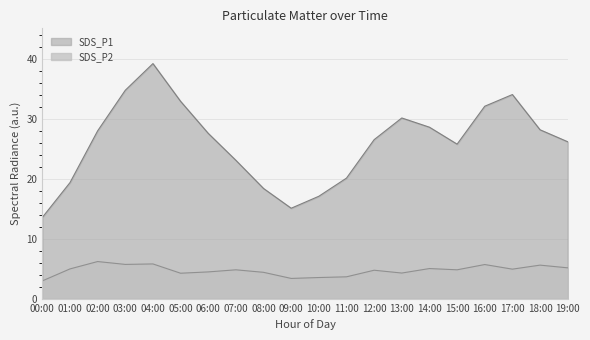

Which series changed the most between 04:00 and 18:00?

SDS_P1